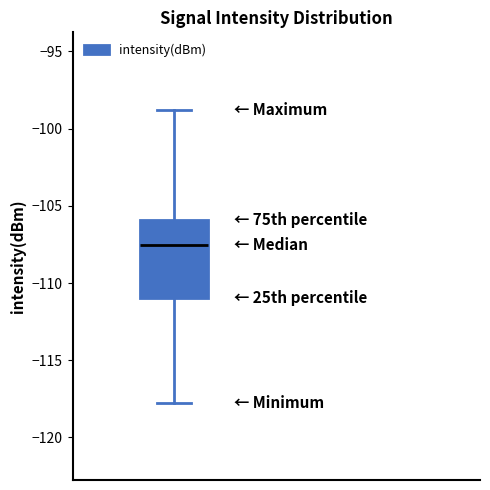

Read this box plot against the y-axis: the position of the median line, the range covered by the box, and the ends of both whiskers. The values are not printed on the chart, so give them approximately, as read against the axis.

median -107.5, box -111.0 to -106.0, whiskers -118.0 to -99.0